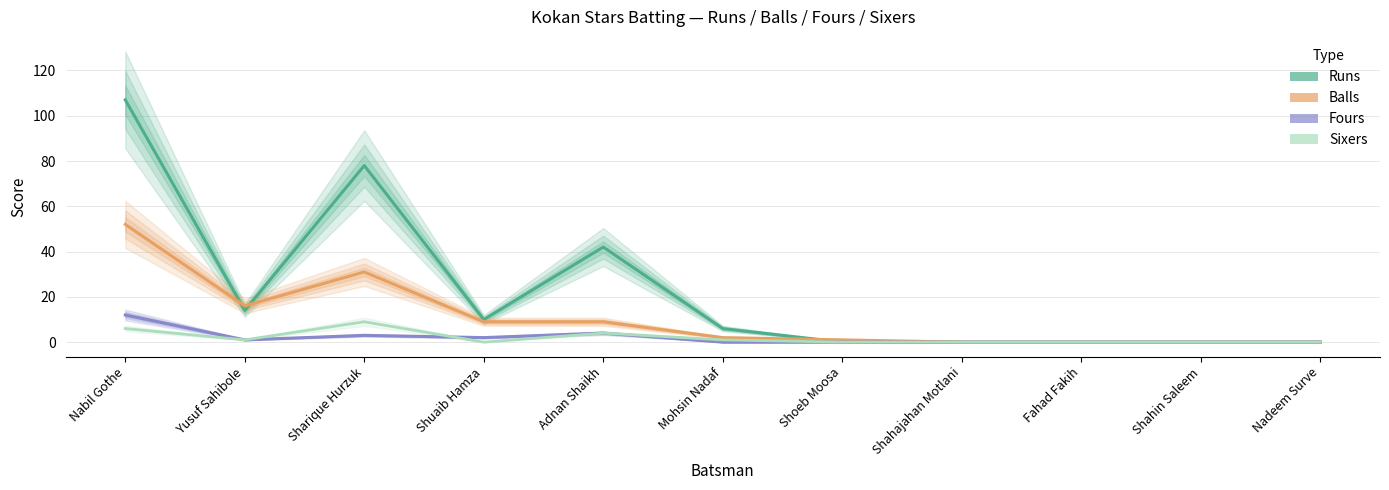

Which series has the largest total across all categories?

Runs